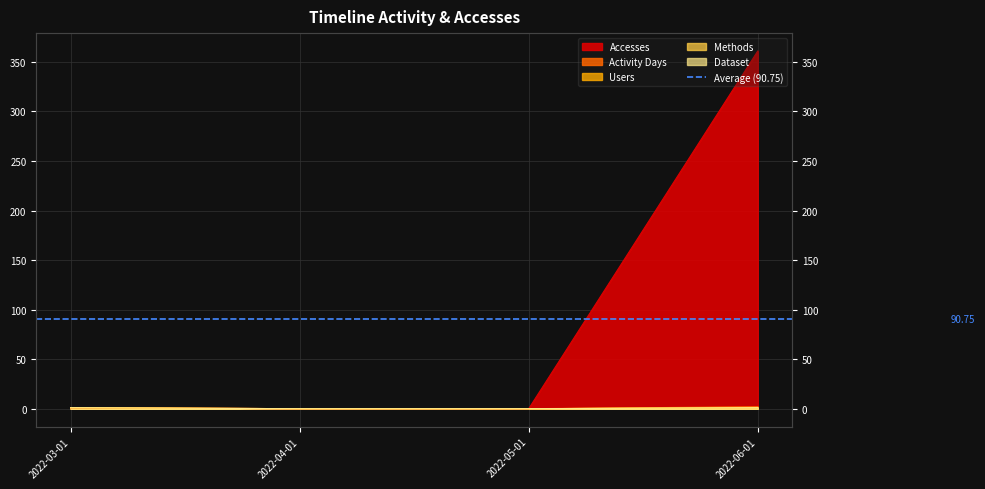

True or false: Accesses has more than 2 points higher than both neighbors.

False